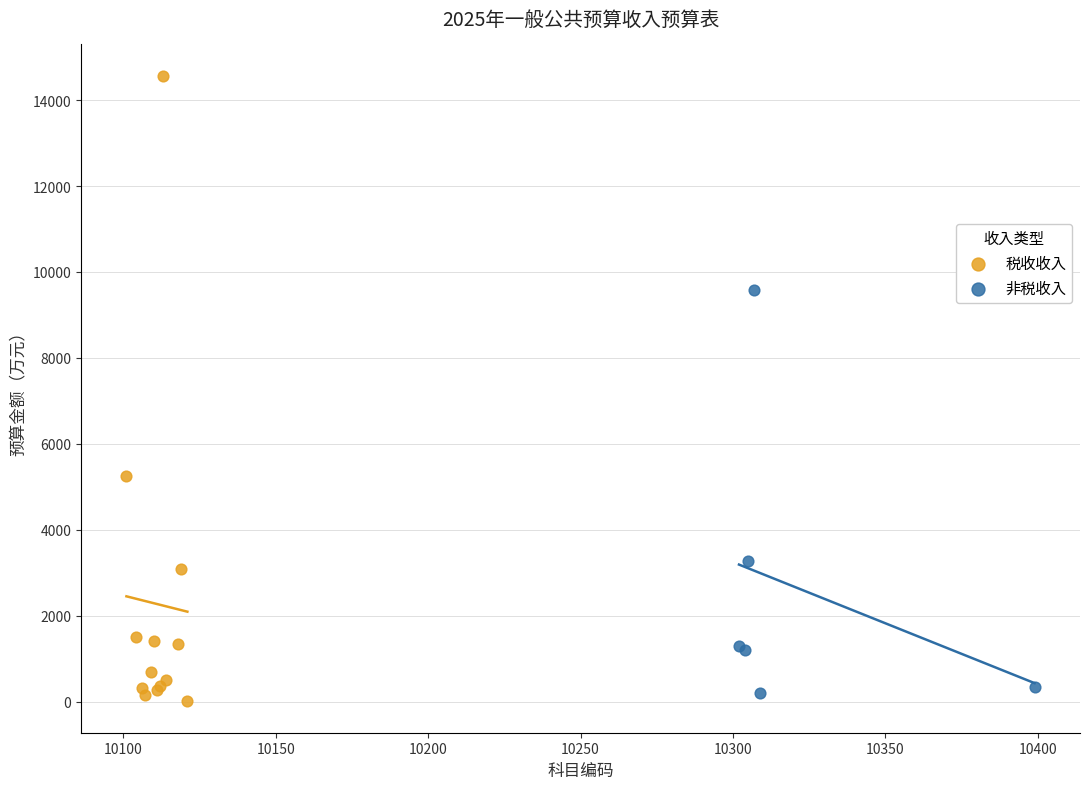

Which series has the largest Y range (max minus min)?

税收收入